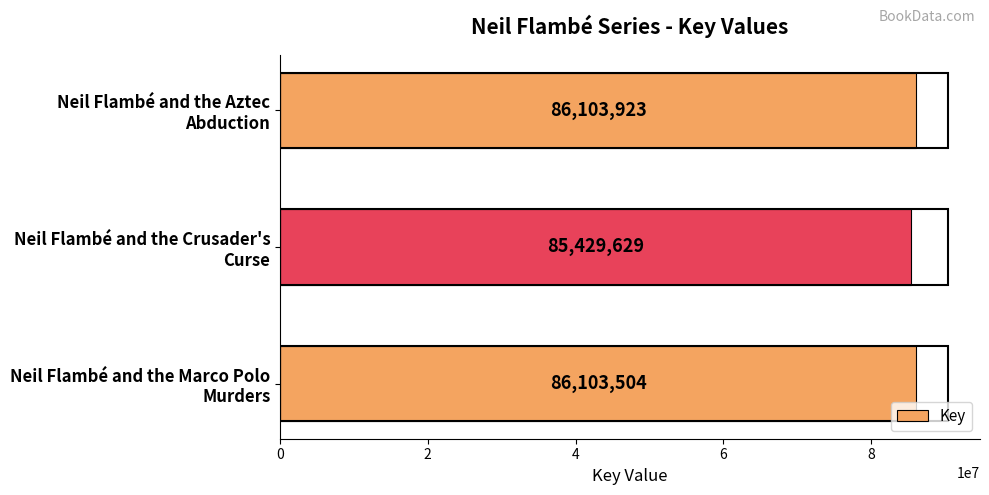

Rank the categories by value from highest to lowest.

Neil Flambé and the Aztec
Abduction, Neil Flambé and the Marco Polo
Murders, Neil Flambé and the Crusader's
Curse